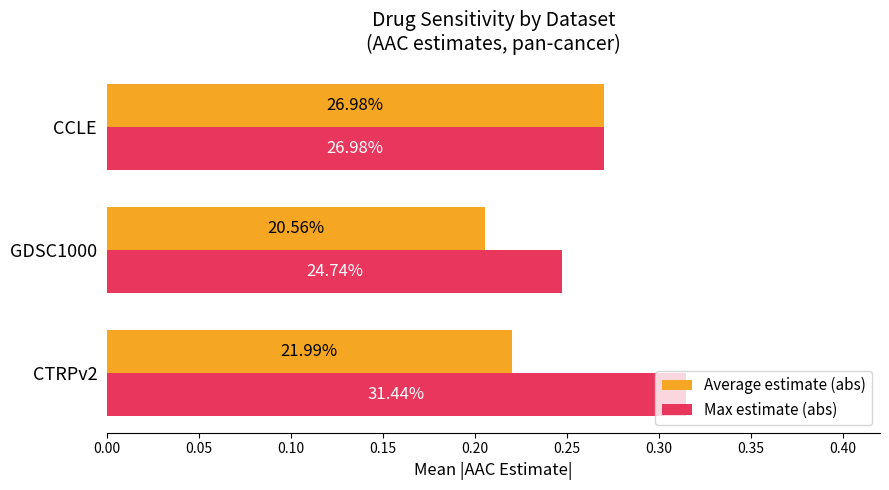

What are all the series names shown in the legend?

Average estimate (abs), Max estimate (abs)